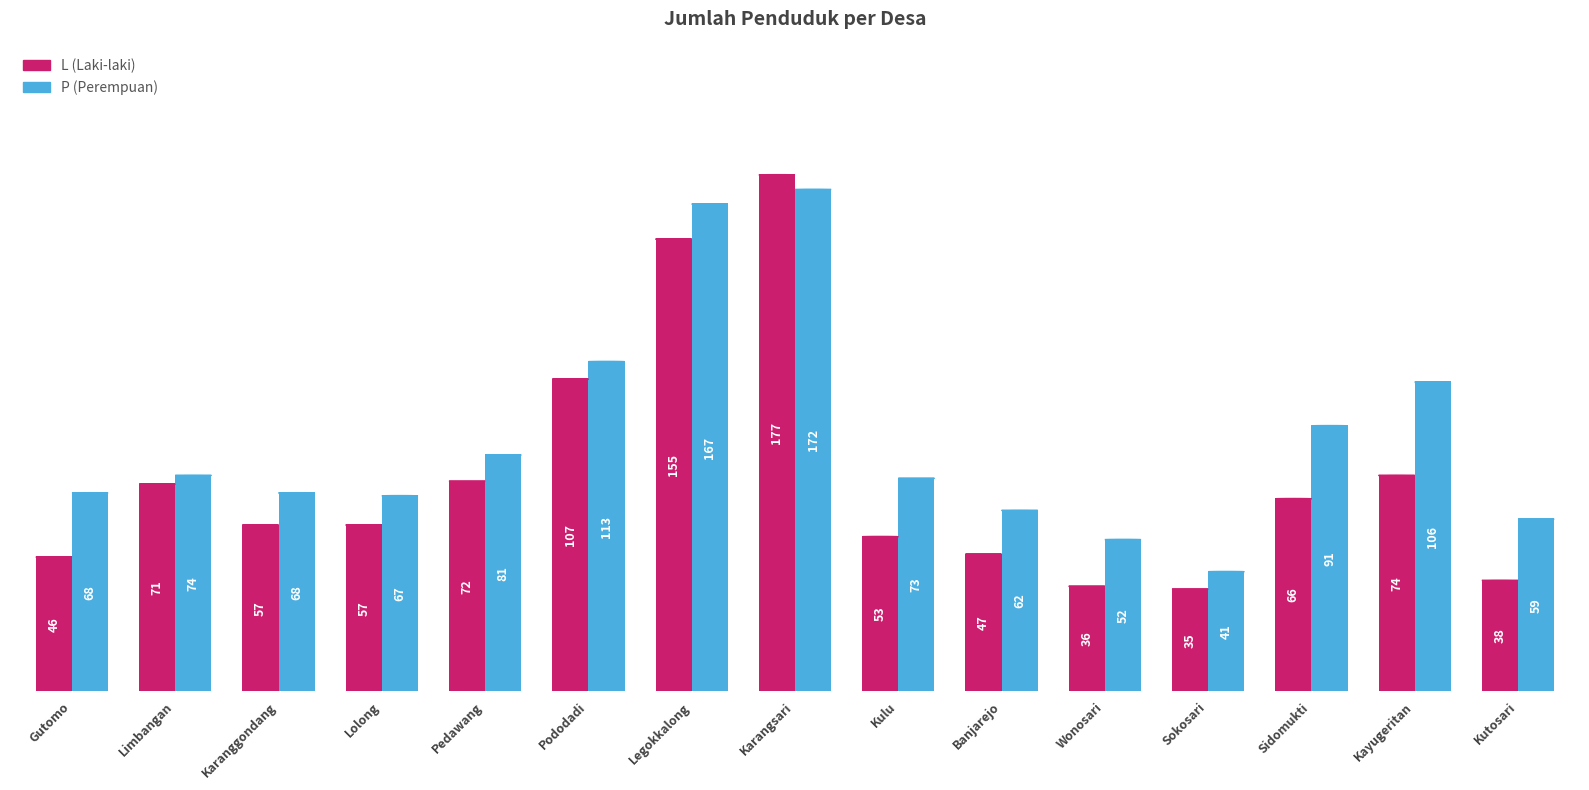

What is the total value across all series at Gutomo?

114